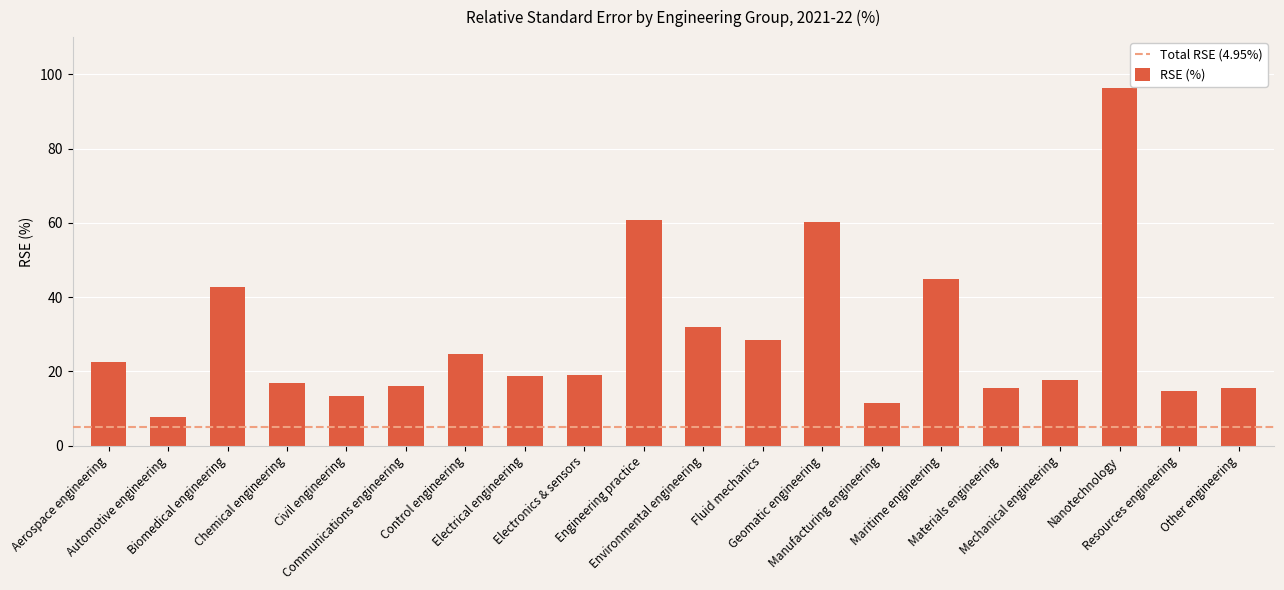

What is the greatest value displayed?

96.4